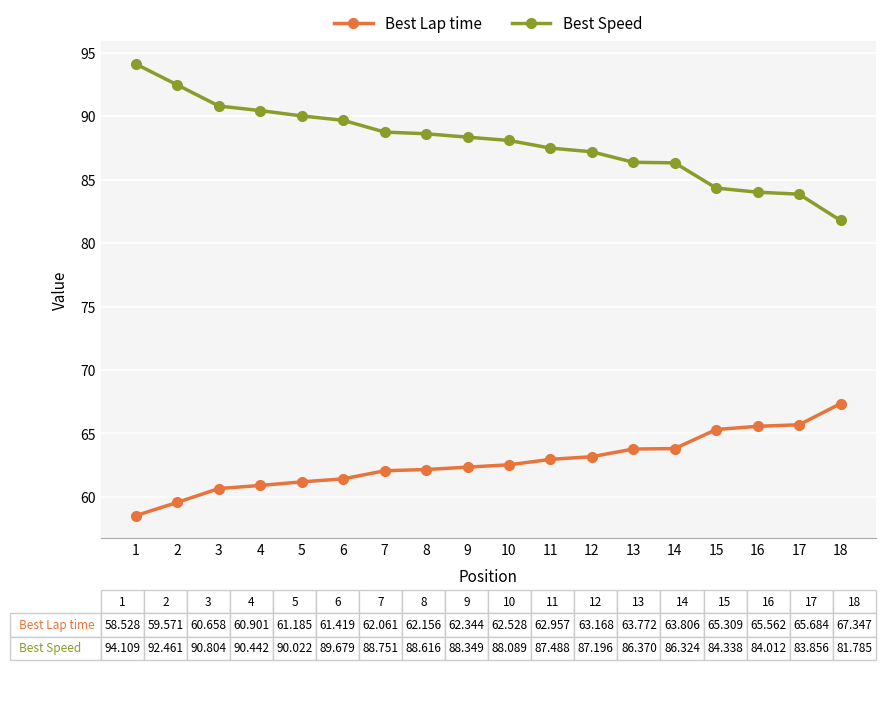

True or false: Best Speed and Best Lap time intersect in this chart.

False